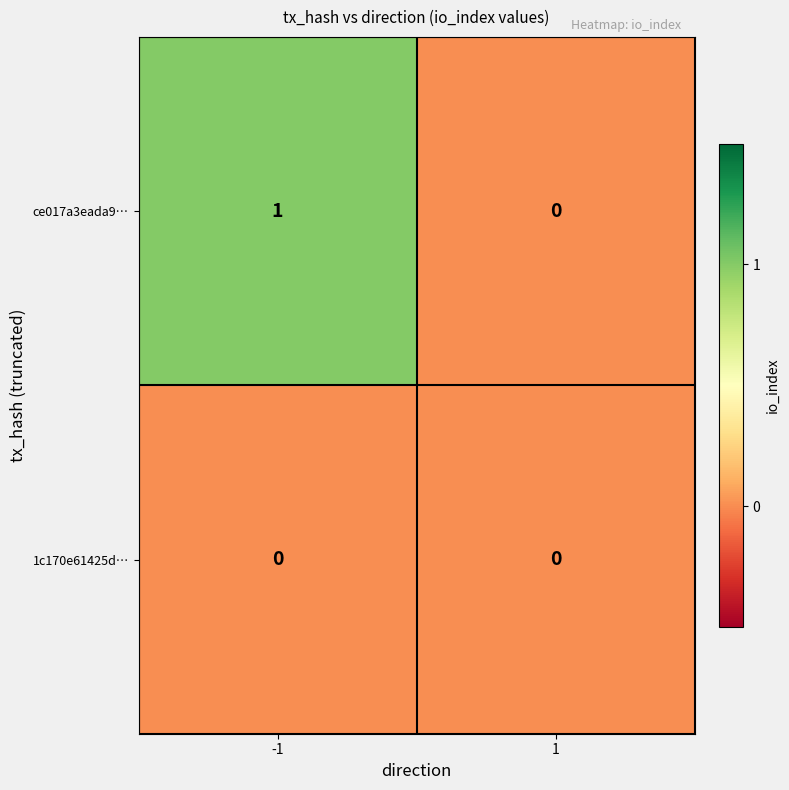

Reading left to right, what are all the values shown in this chart?

ce017a3eada9…: -1=1	1=0
1c170e61425d…: -1=0	1=0